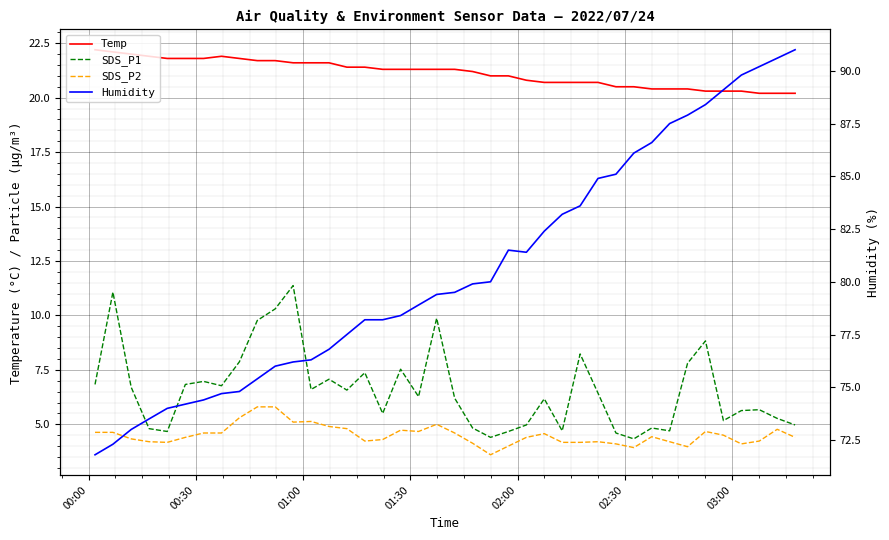

What are all the series names shown in the legend?

Temp, SDS_P1, SDS_P2, Humidity